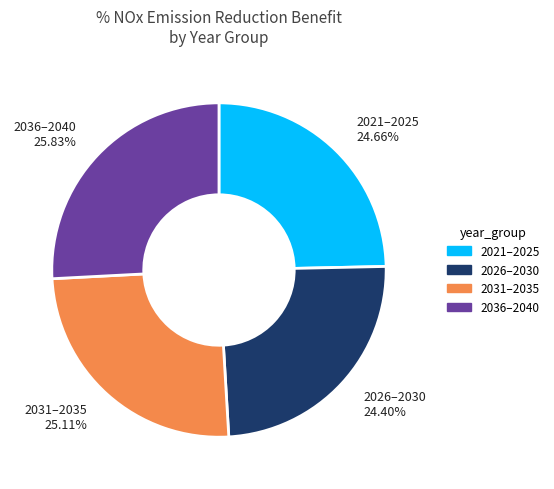

Do 2031–2035 and 2036–2040 together represent more than half of the pie?

Yes